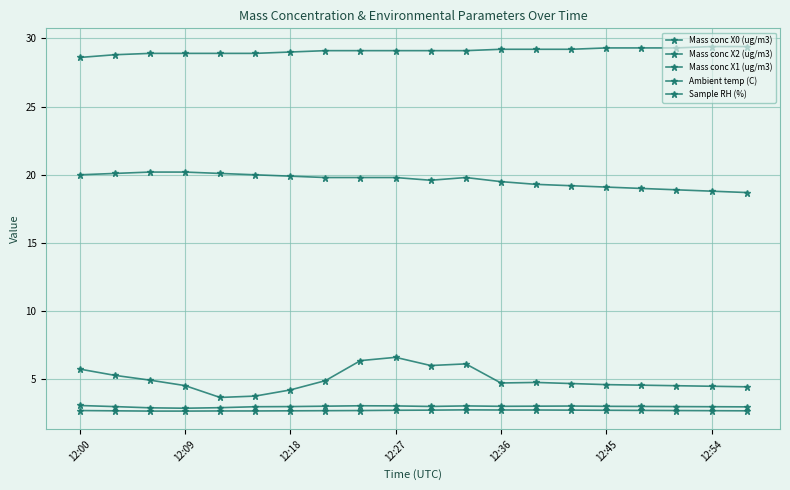

How many distinct data groups are displayed?

5